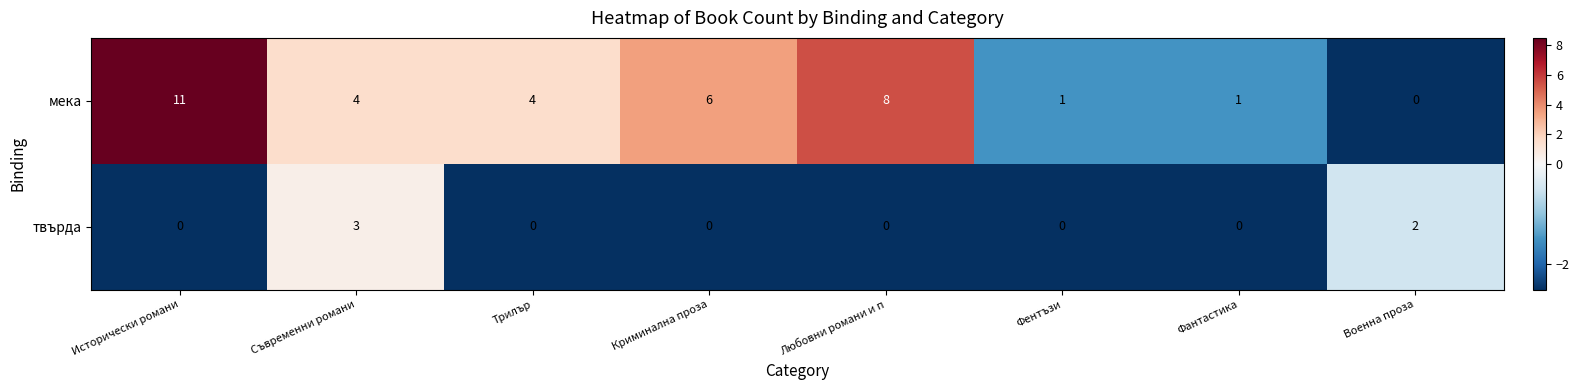

At which label does мека reach its minimum?

Военна проза